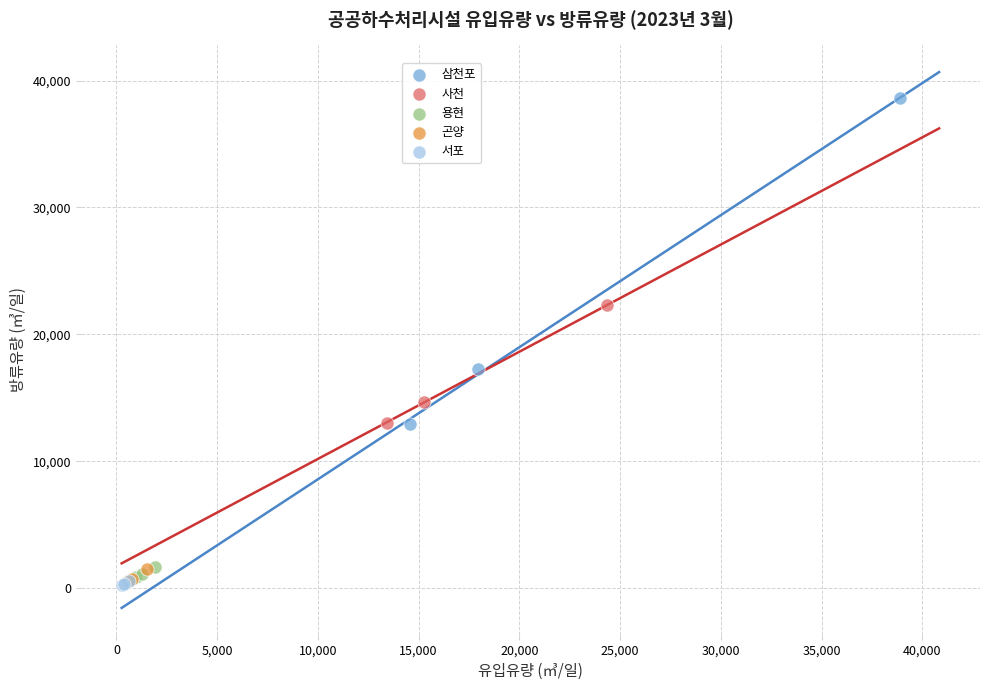

Which series has the widest spread of Y values?

삼천포